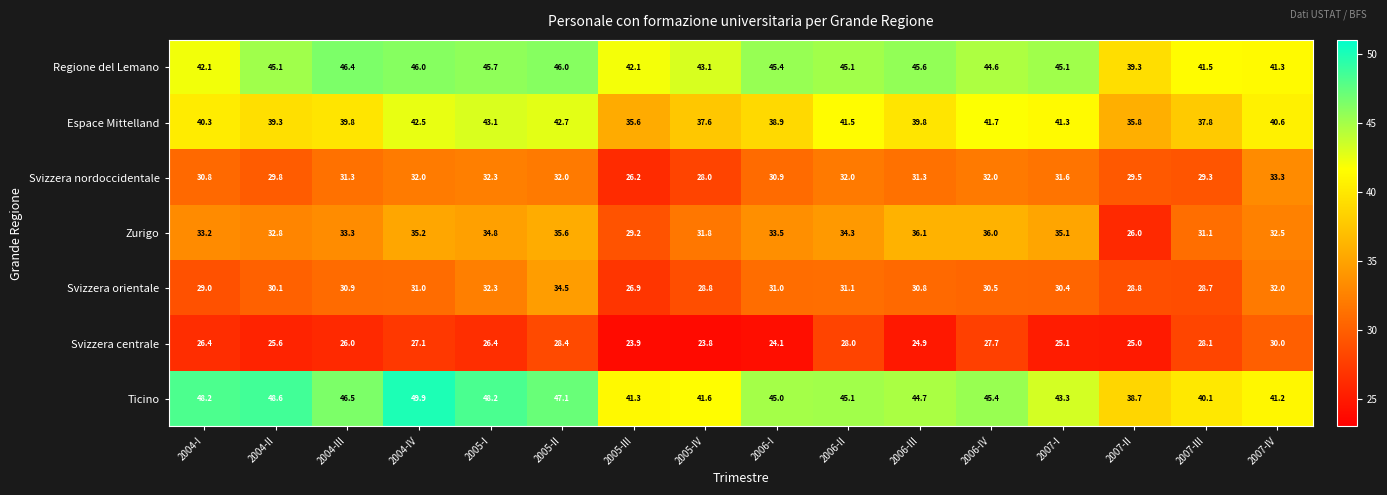

What is the maximum value shown in the chart?

49.9